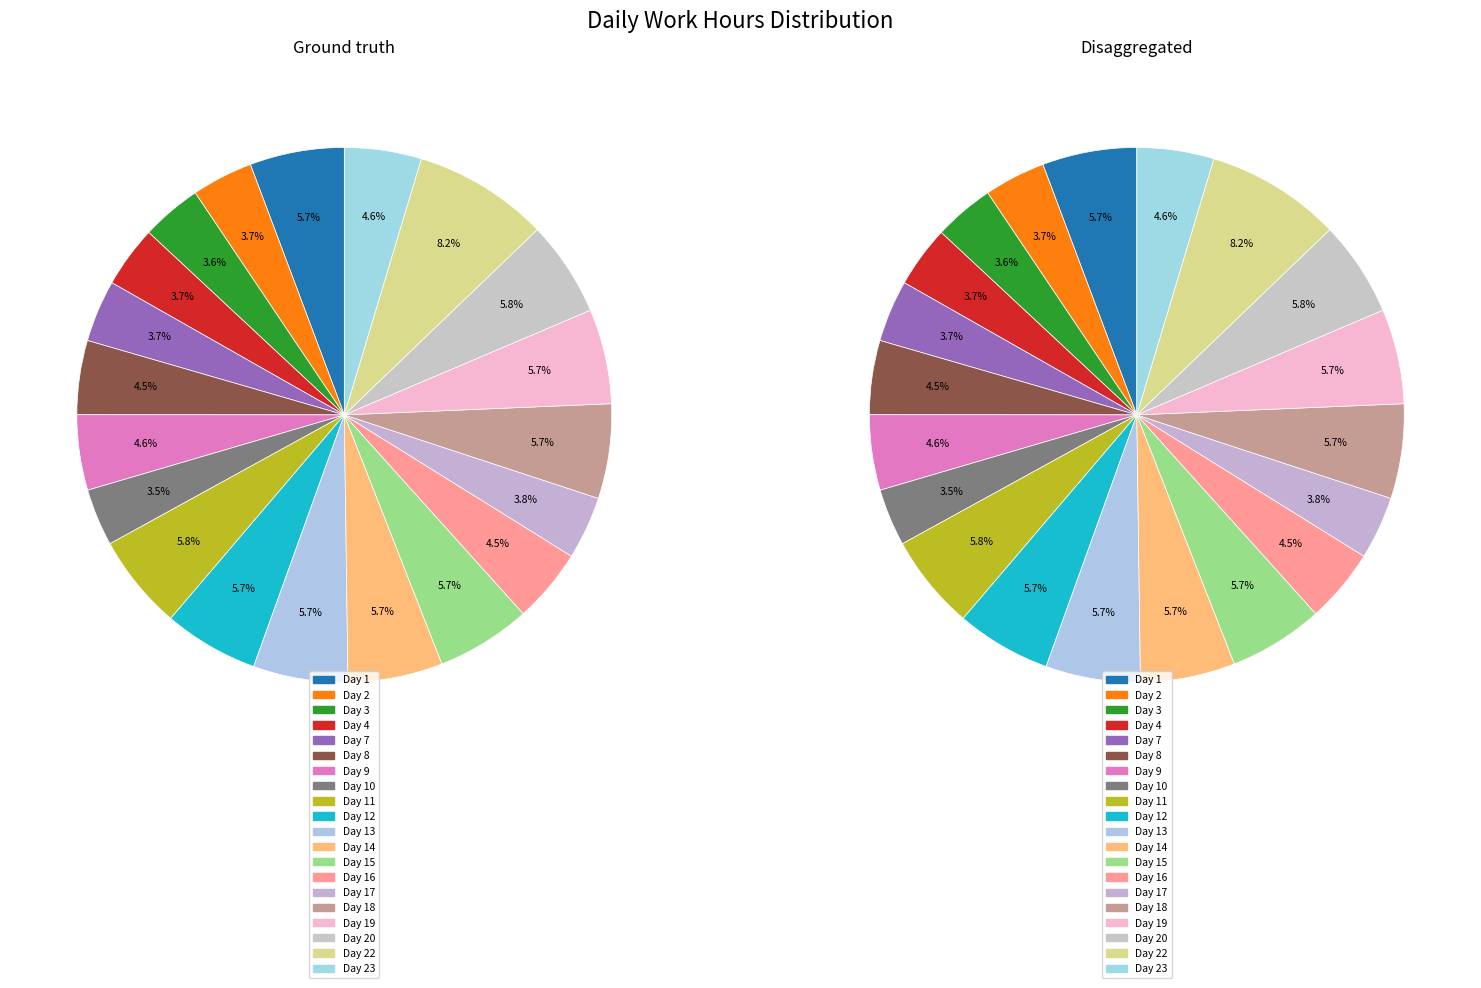

Rank the categories by value from highest to lowest.

Day 22, Day 20, Day 11, Day 12, Day 19, Day 14, Day 13, Day 15, Day 18, Day 1, Day 23, Day 9, Day 8, Day 16, Day 17, Day 7, Day 4, Day 2, Day 3, Day 10